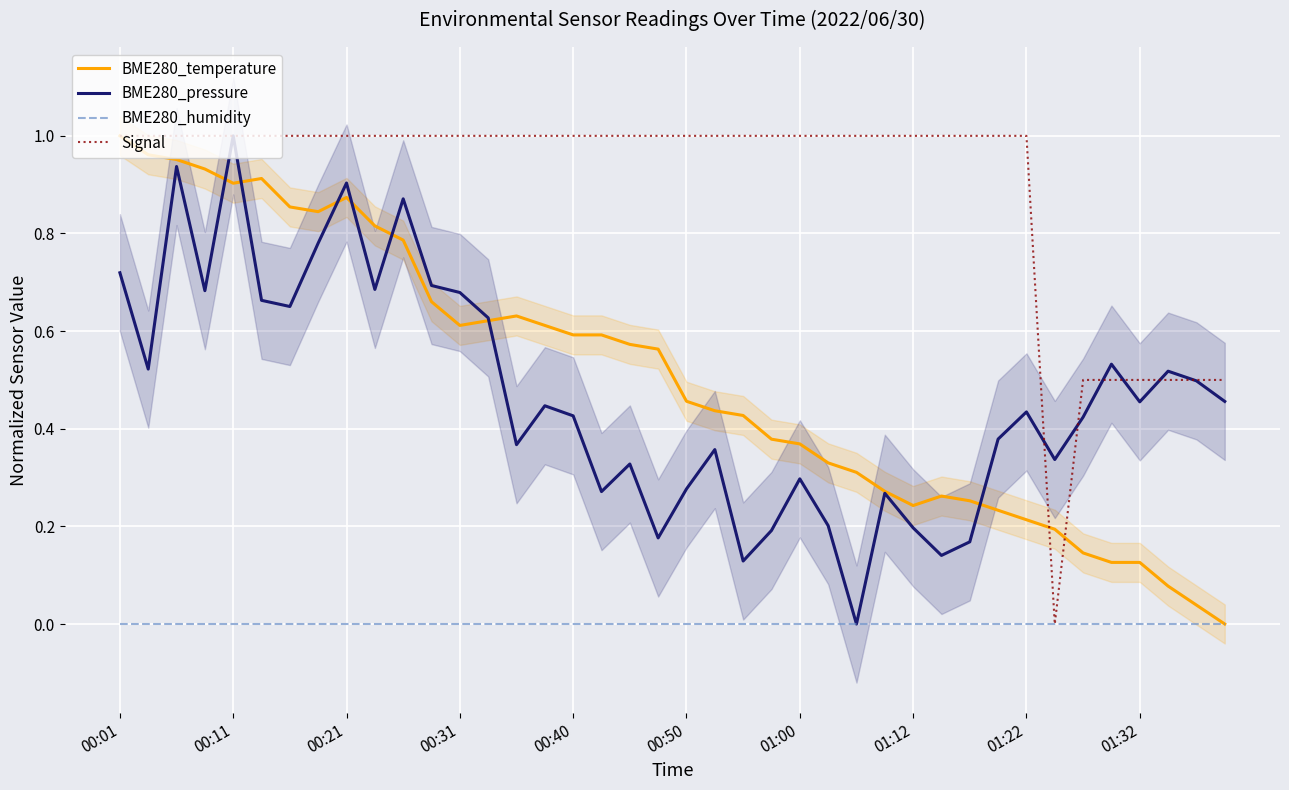

Which series has the largest total across all categories?

Signal